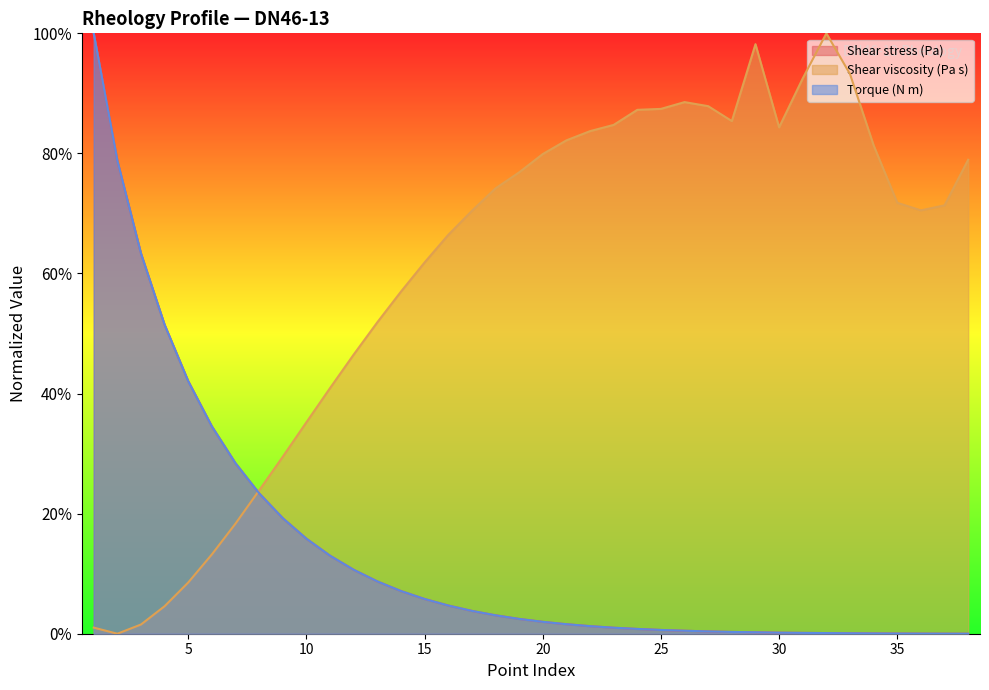

In Shear viscosity (Pa s), how many points are lower than both neighbors (excluding endpoints)?

4